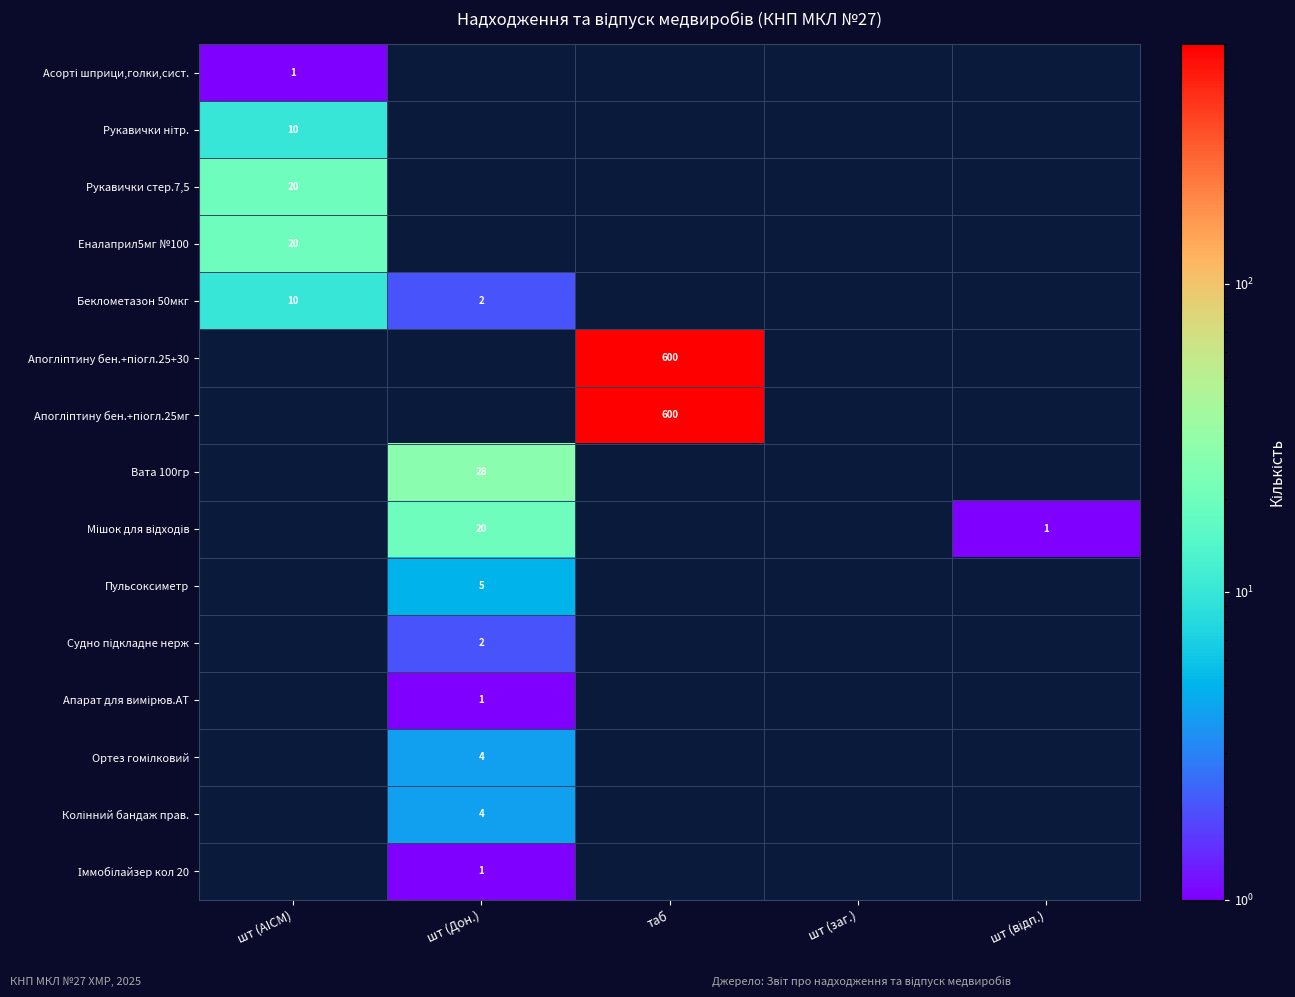

At how many categories does at least one series exceed 409?

1